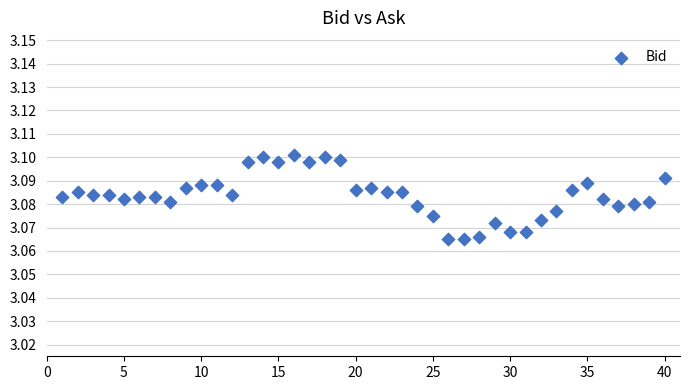

What is the range of X values (max minus min)?

39.0